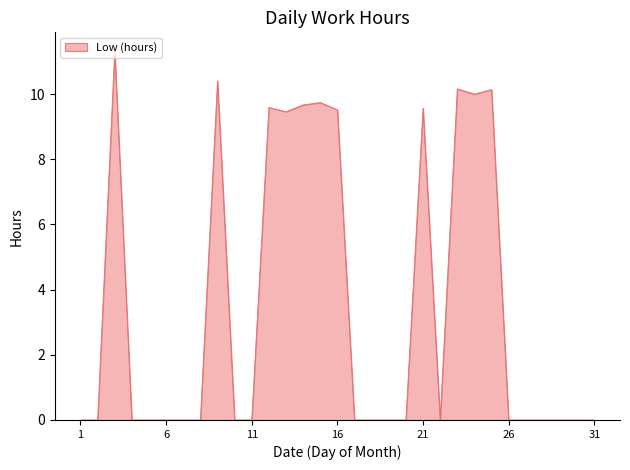

What is the maximum value shown in the chart?

11.3